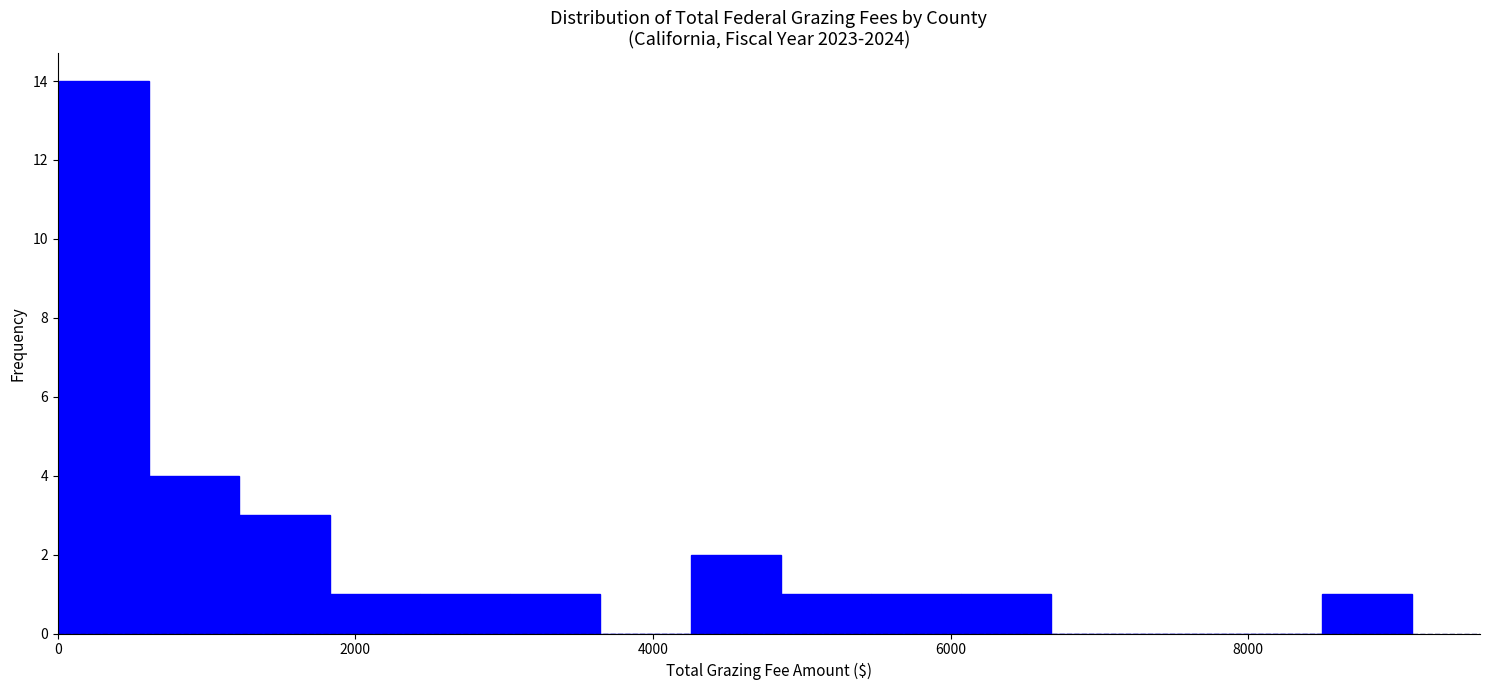

Around what value on the x-axis is the tallest bar? Give the approximate position of its centre, as read against the axis.

400